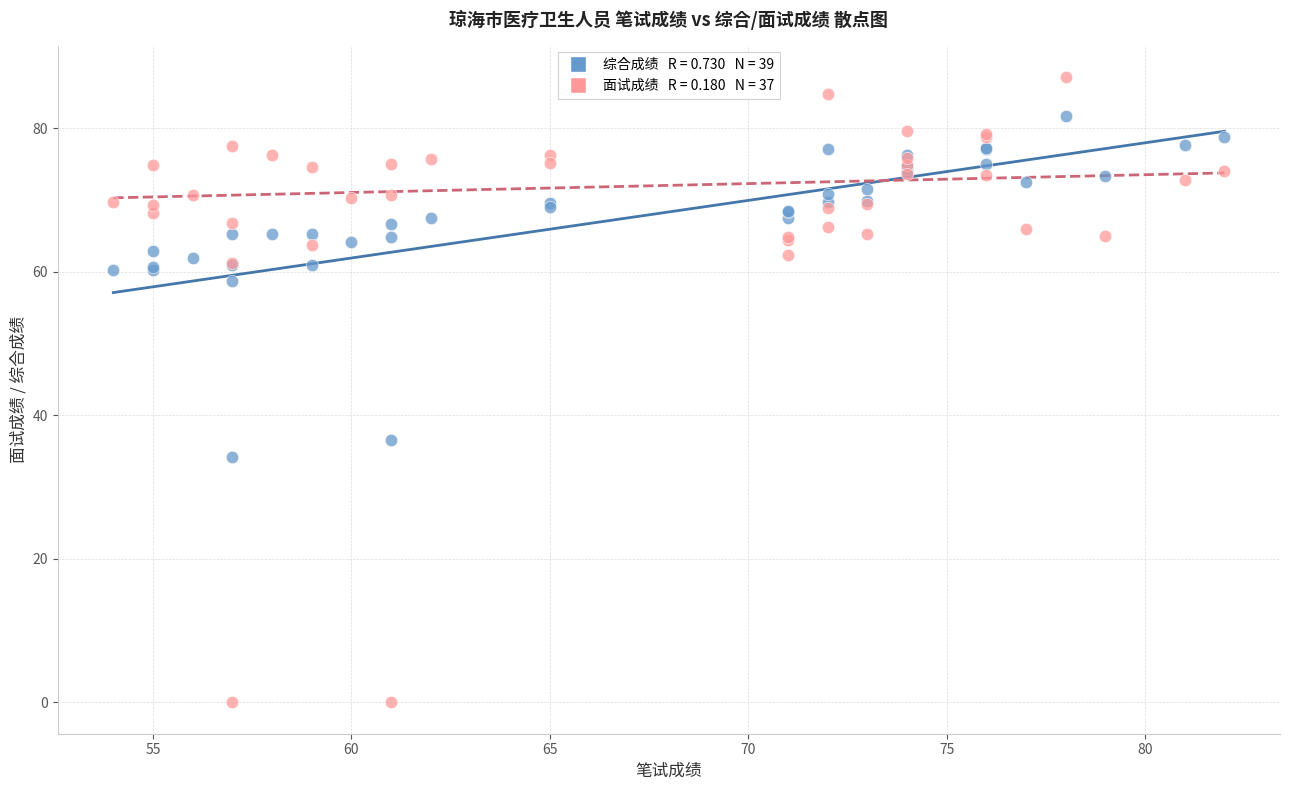

Across all series, what Y value is closest to 43?

36.6